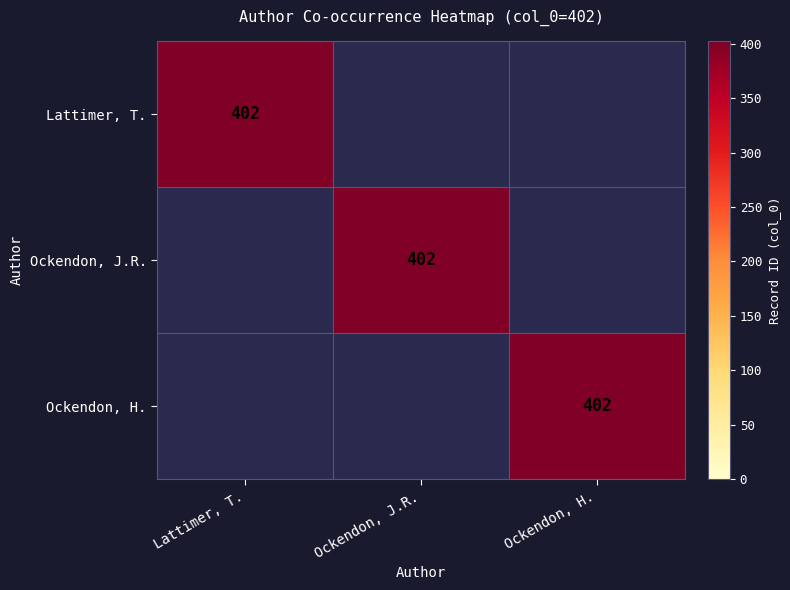

At Lattimer, T., list the series in order from largest to smallest.

Lattimer, Ockendon_JR, Ockendon_H